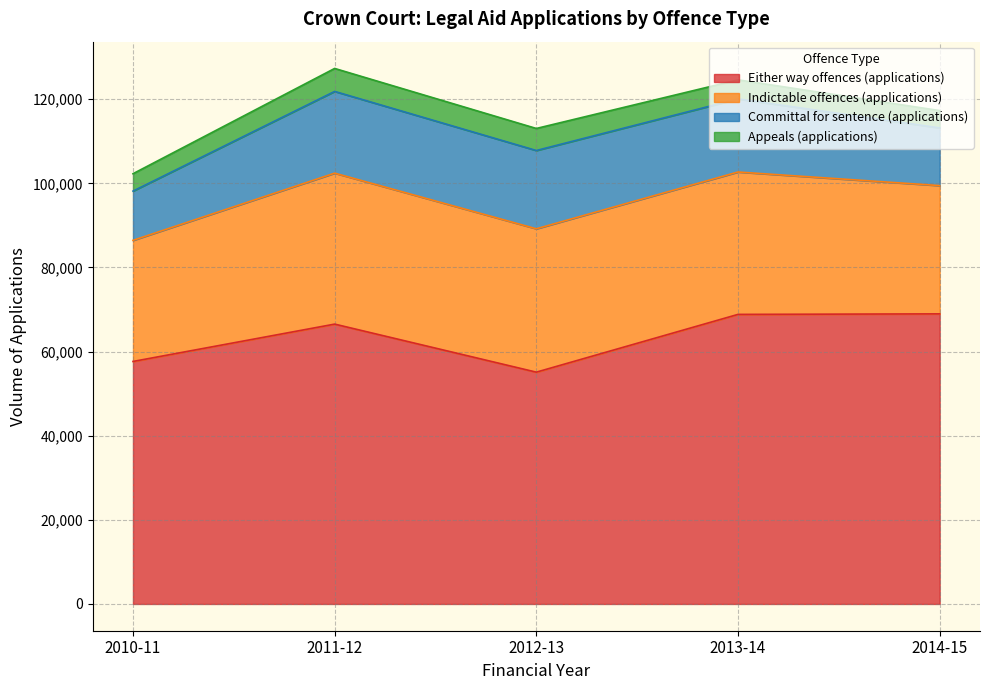

Which category has the highest value in the Indictable offences (applications) series?

2011-12